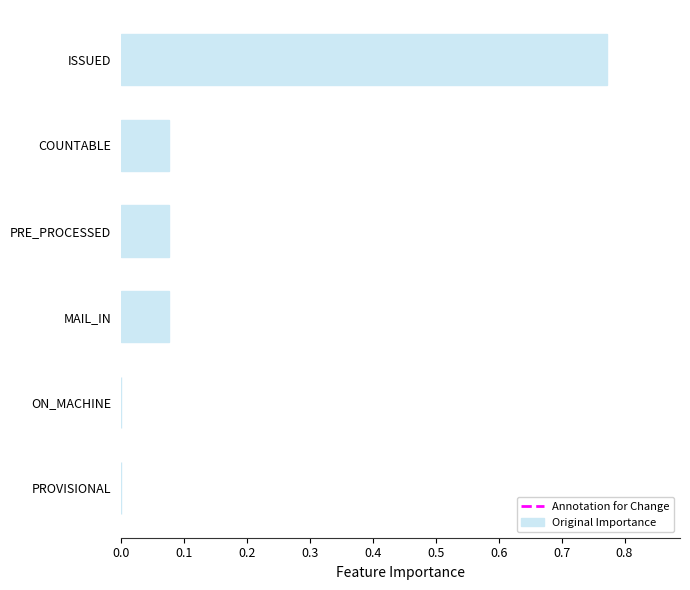

Which category has the highest value across all series?

ISSUED